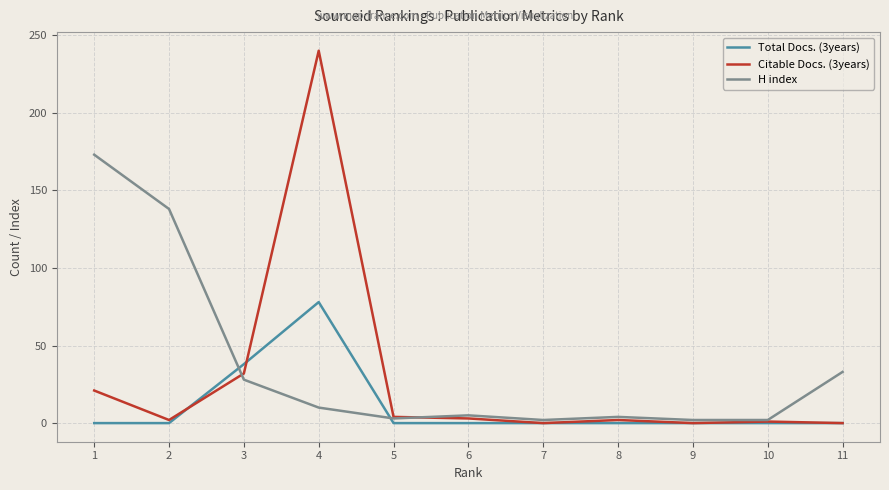

Is the value of Total Docs. (3years) at 6 greater than the value of H index at 2?

No